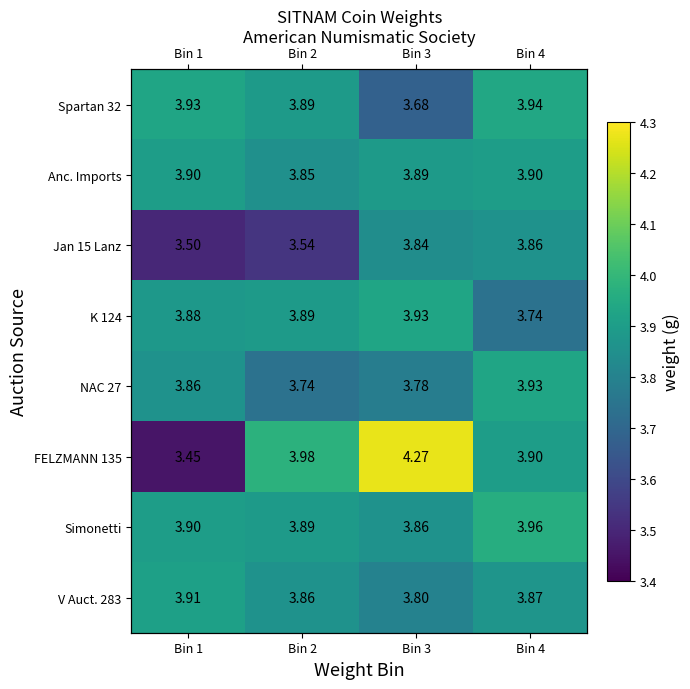

Is it true that Spartan 32 equals 5.8 at Bin 3?

False